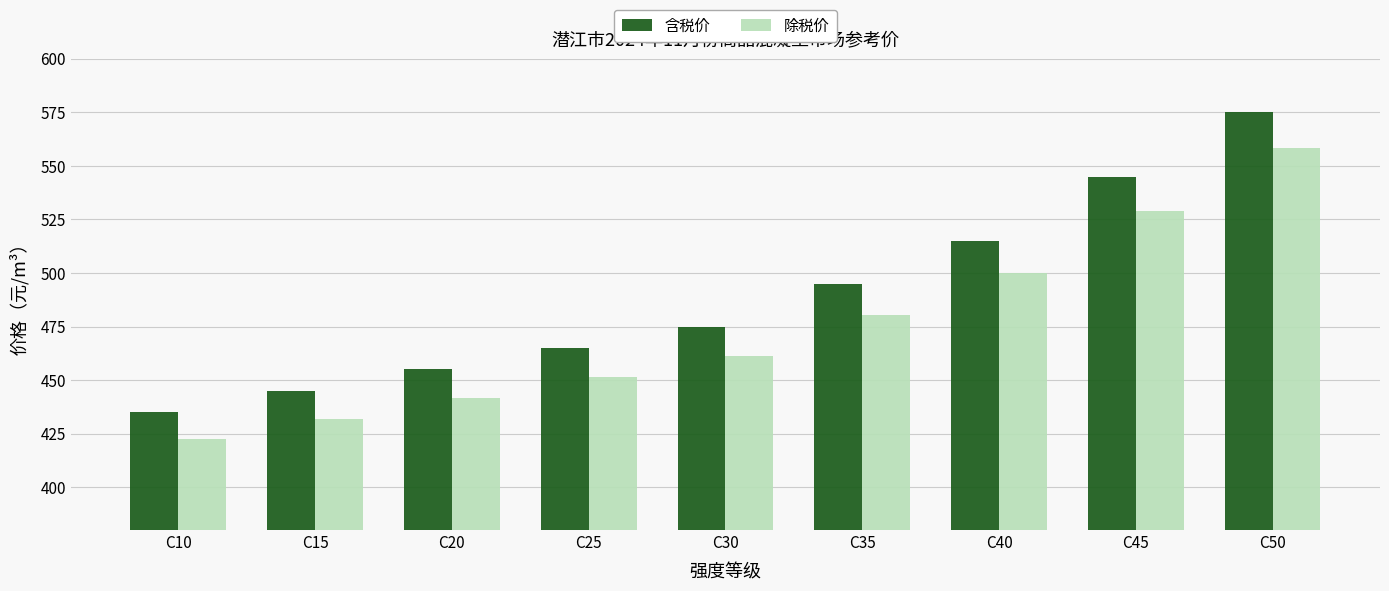

How many bars are there in each group?

2